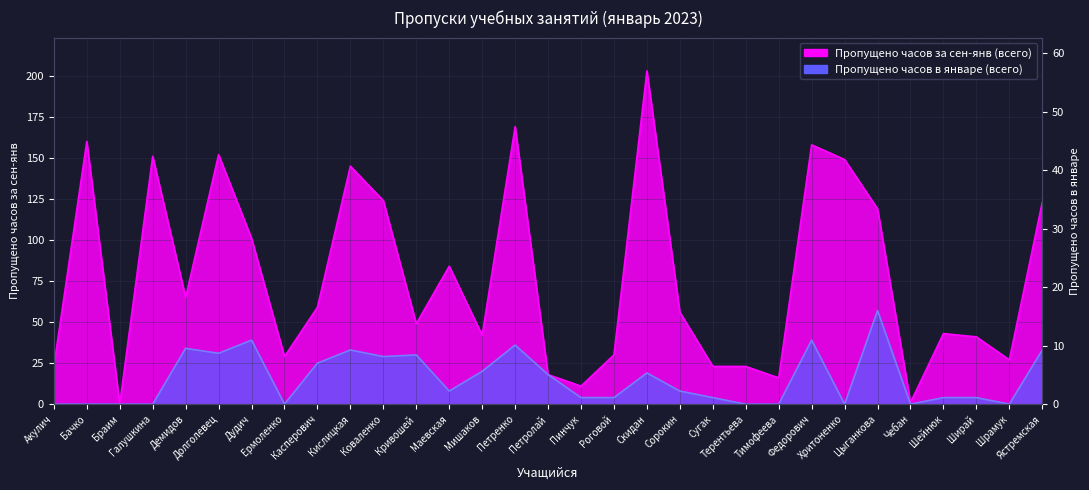

What is the label of the 26th point from the right?

Долголевец